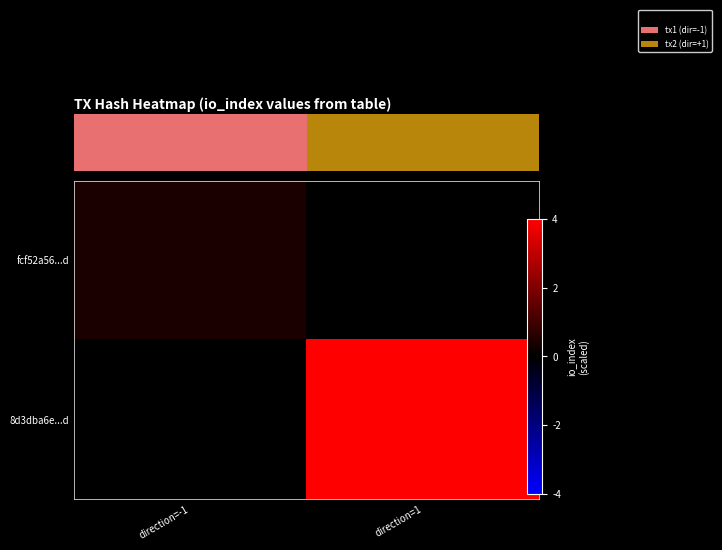

Which series has the largest total across all categories?

8d3dba6e...d